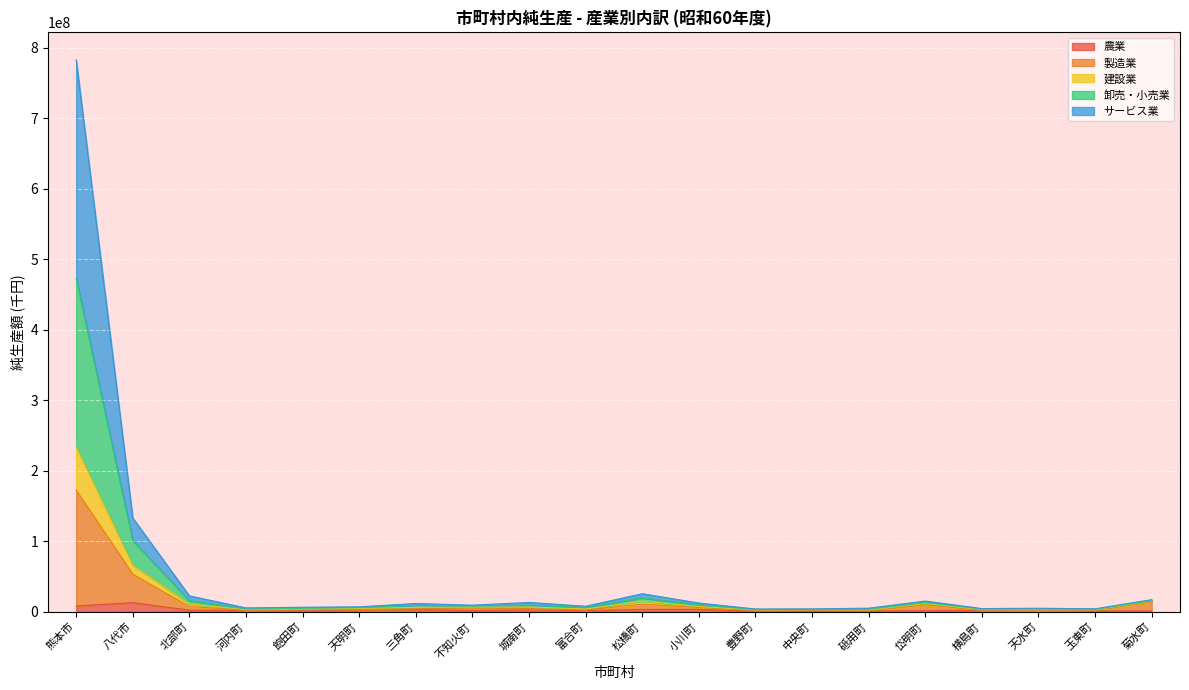

Where is the first local minimum for 建設業?

河内町